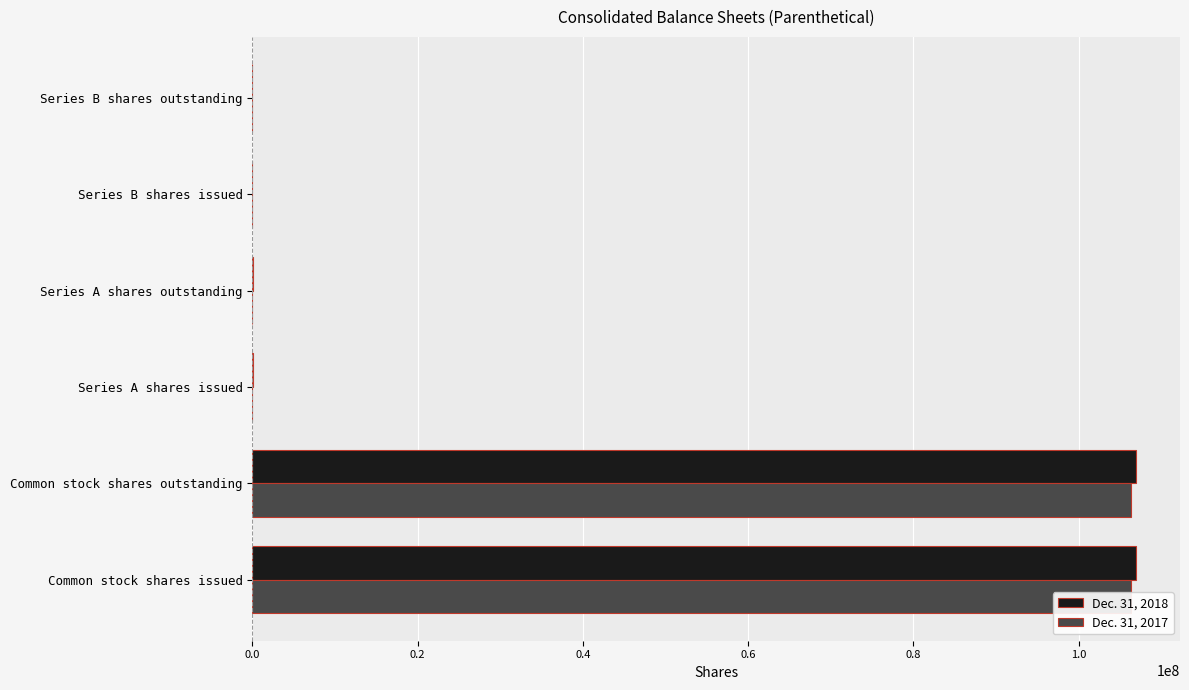

How many Dec. 31, 2017 values are between 0 and 106300000?

6